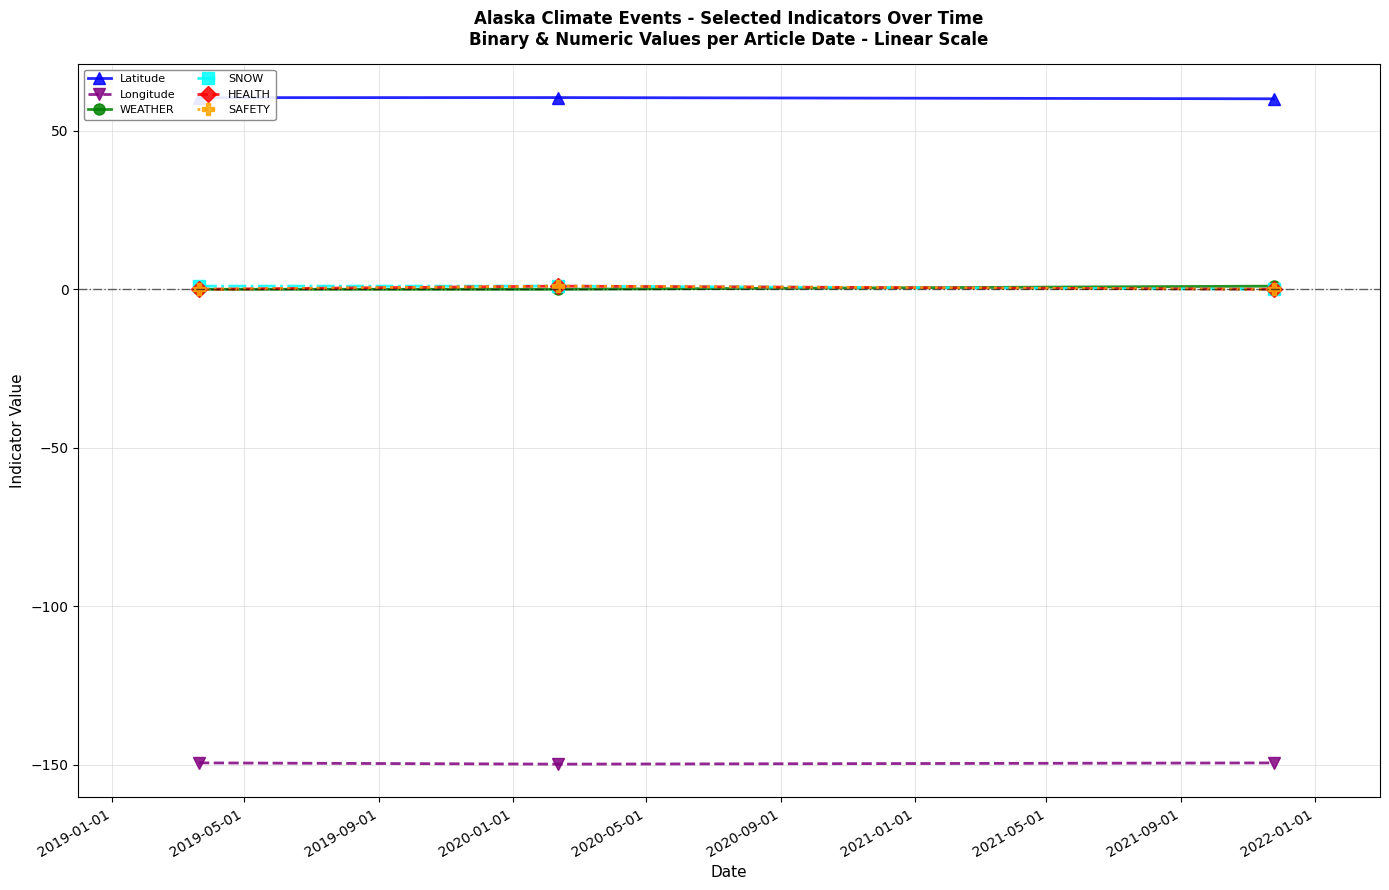

Does the chart have visible grid lines?

Yes